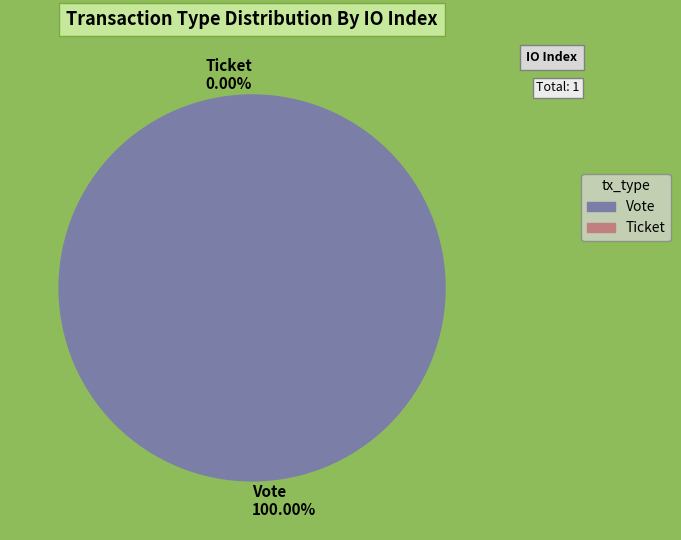

Rank the categories by value from lowest to highest.

Ticket, Vote